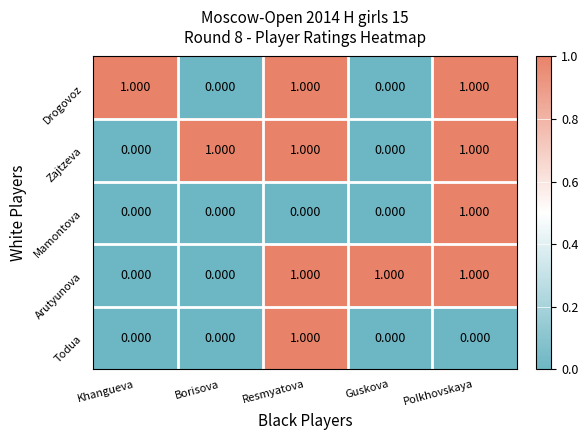

Is the value of Drogovoz at Polkhovskaya greater than the value of Arutyunova at Borisova?

Yes